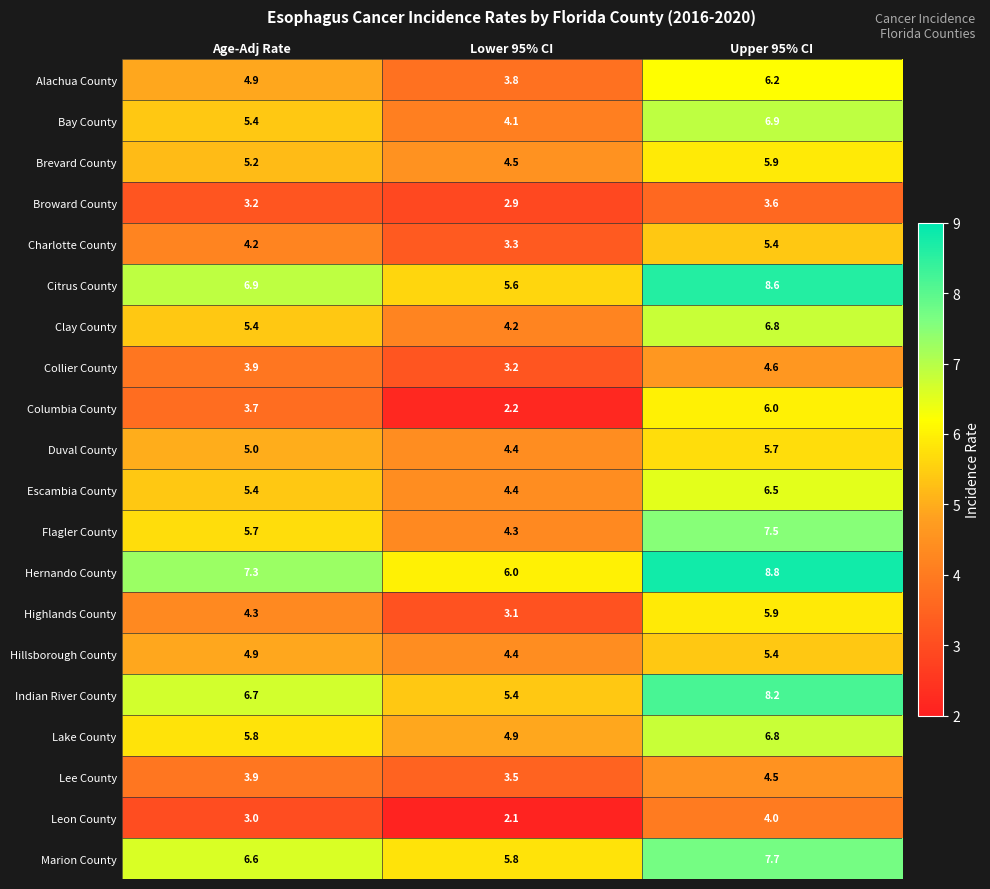

What is the difference between the Flagler County values at Age-Adj Rate and Lower 95% CI?

1.4